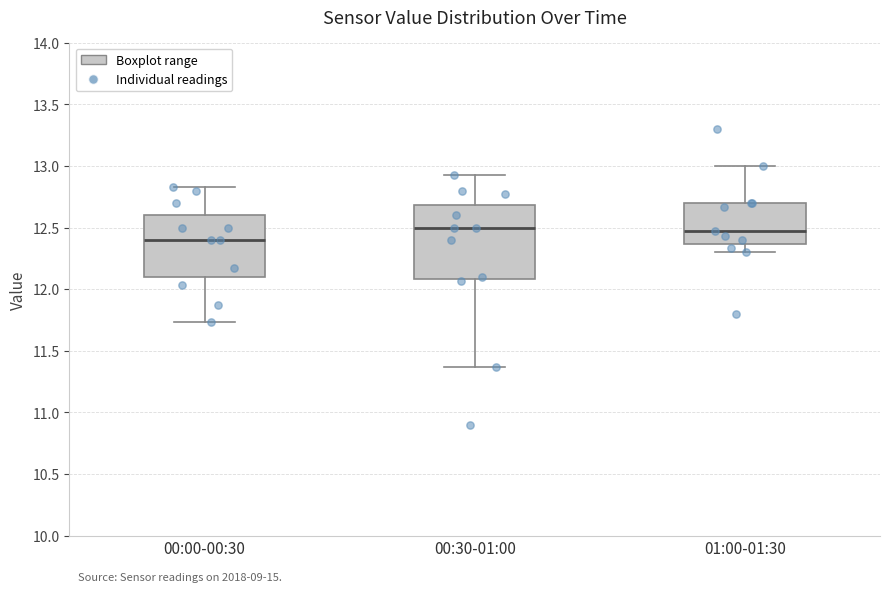

Reading left to right, read every box against the y-axis: the position of its median line, the range the box covers, and the ends of its whiskers. The values are not printed on the chart, so give them approximately, as read against the axis.

00:00-00:30: median 12.40, box 12.10 to 12.60, whiskers 11.75 to 12.85
00:30-01:00: median 12.50, box 12.10 to 12.70, whiskers 11.35 to 12.95
01:00-01:30: median 12.45, box 12.35 to 12.70, whiskers 12.30 to 13.00